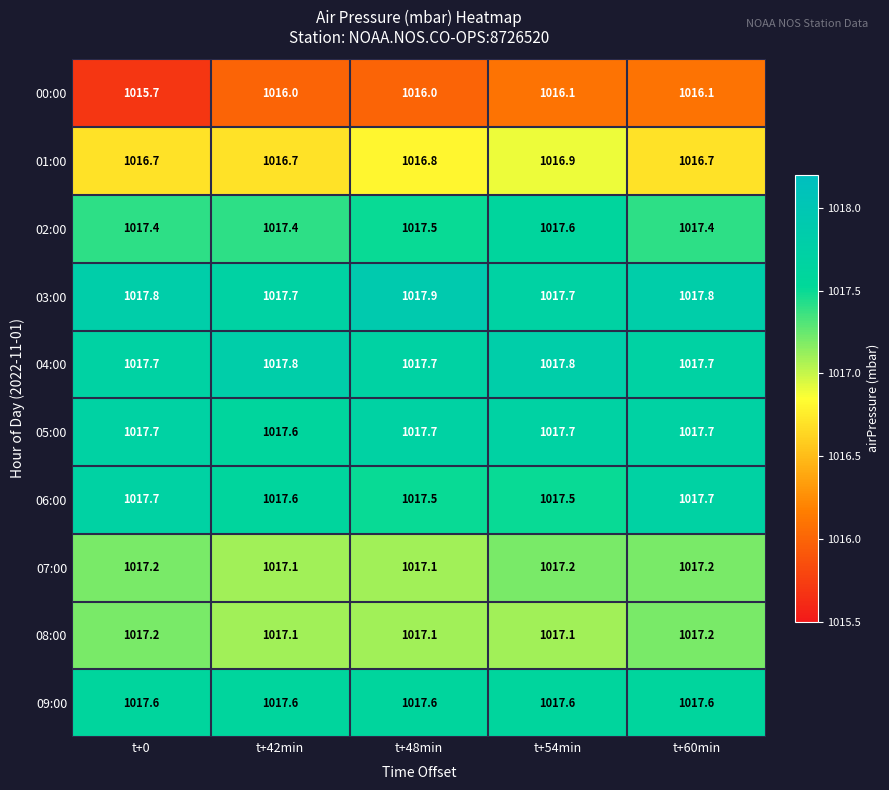

What is the sum of the 08:00 values at t+60min and t+48min?

2034.3